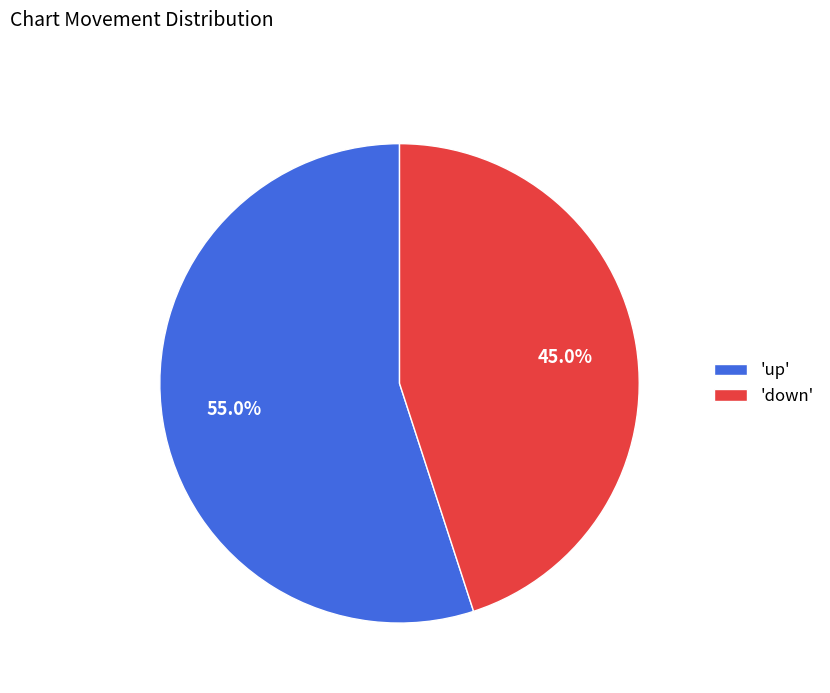

How many slices are in this pie chart?

2